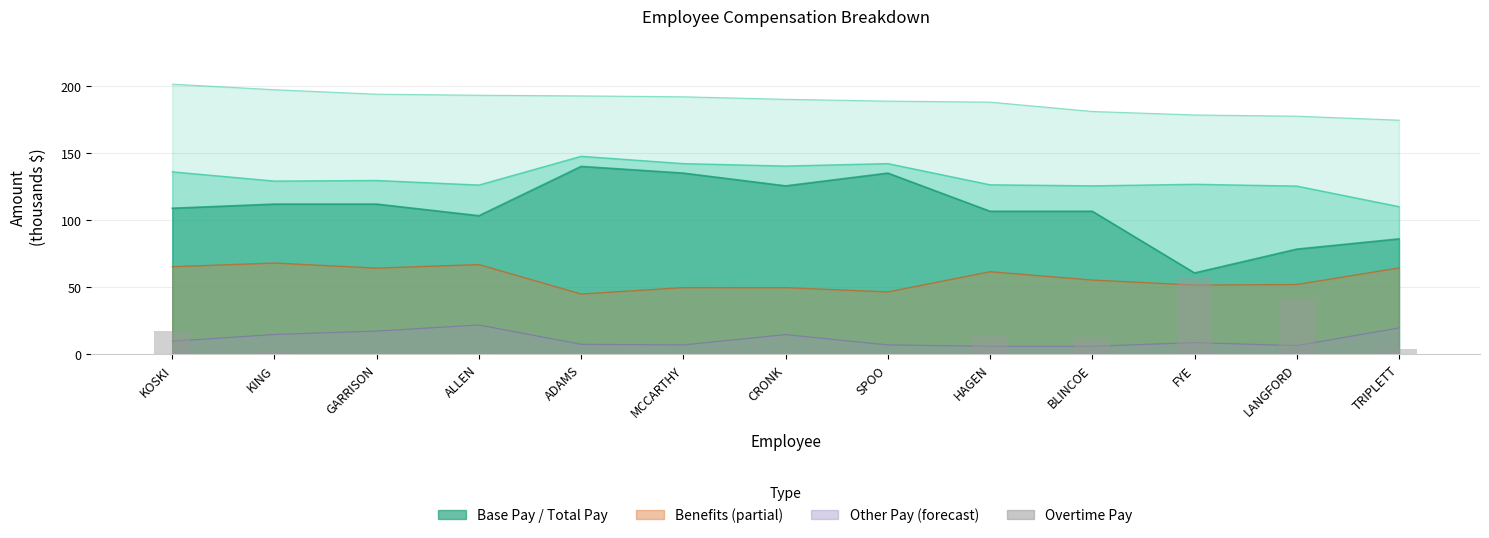

How many categories are shown in the chart?

13